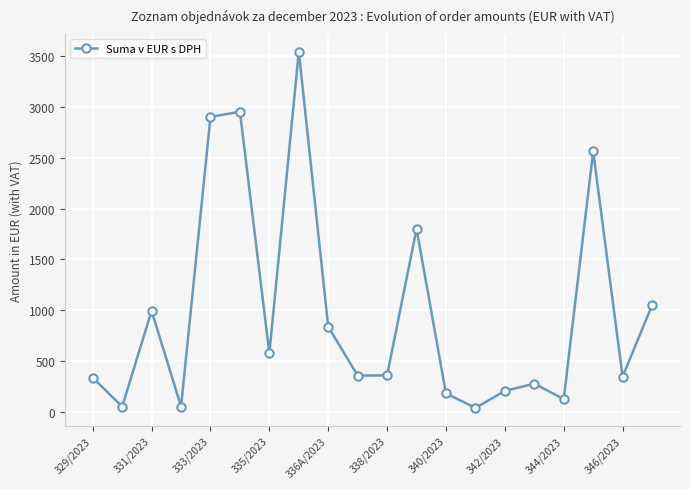

How many points are higher than both their immediate neighbors (excluding endpoints)?

6